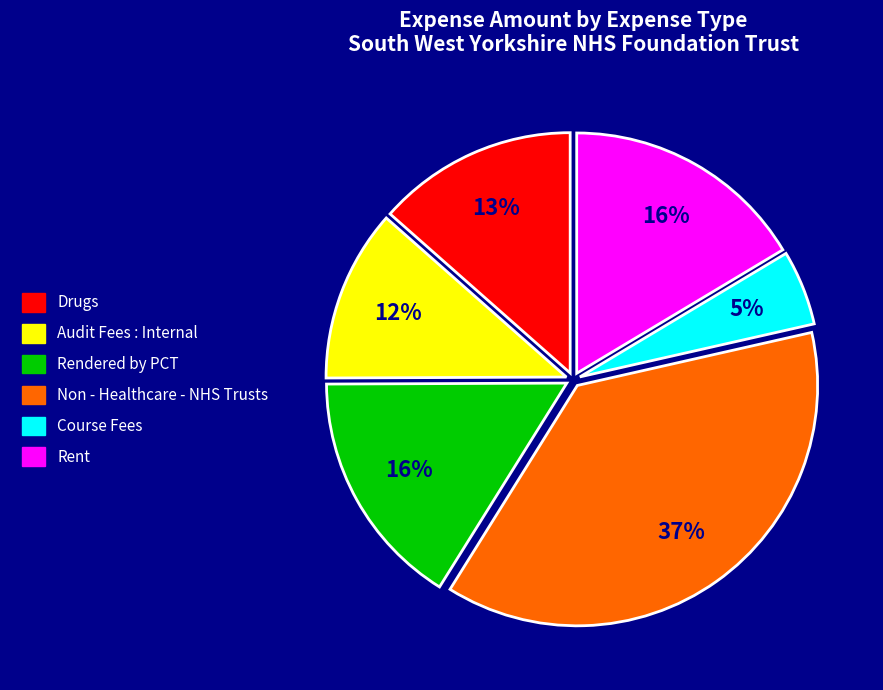

Between Rent and Non - Healthcare - NHS Trusts, which is larger?

Non - Healthcare - NHS Trusts